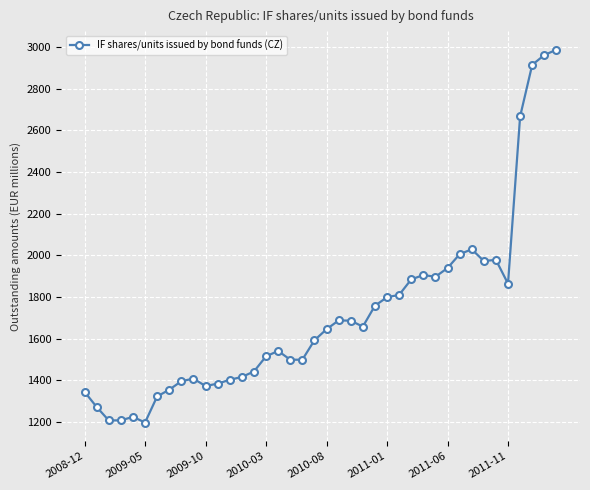

What is the maximum value shown in the chart?

2987.3